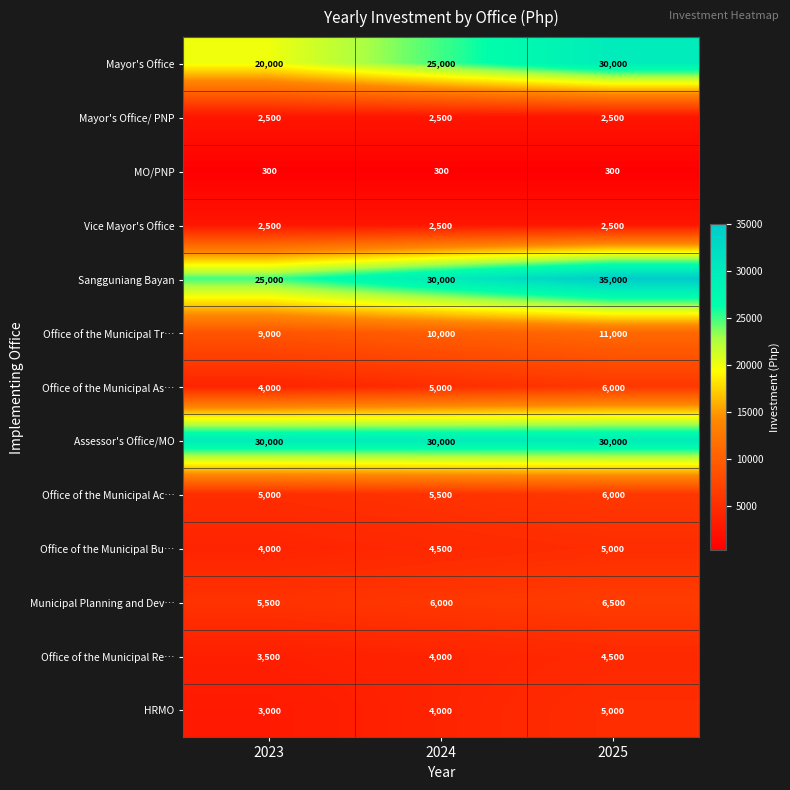

What is the difference between the highest and lowest values at 2023?

29700